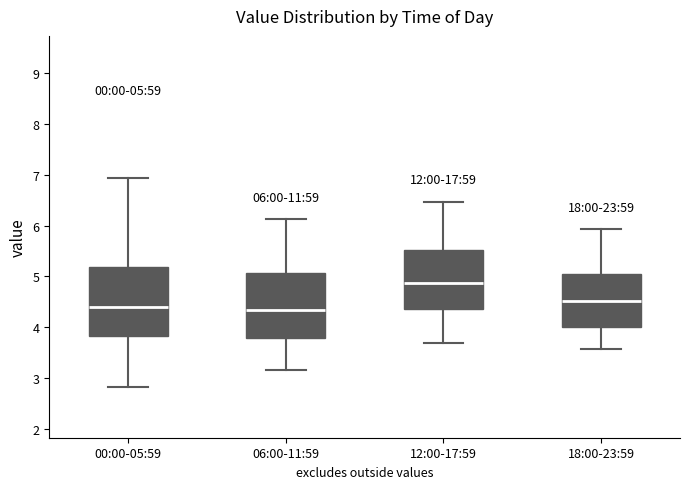

Which box has the highest median line?

12:00-17:59